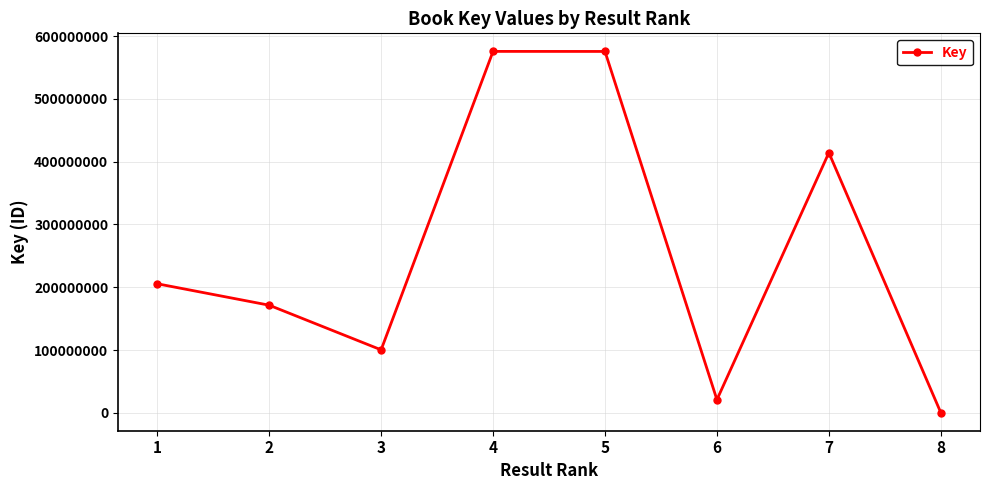

What is the change in value from 4 to 5?

-75608